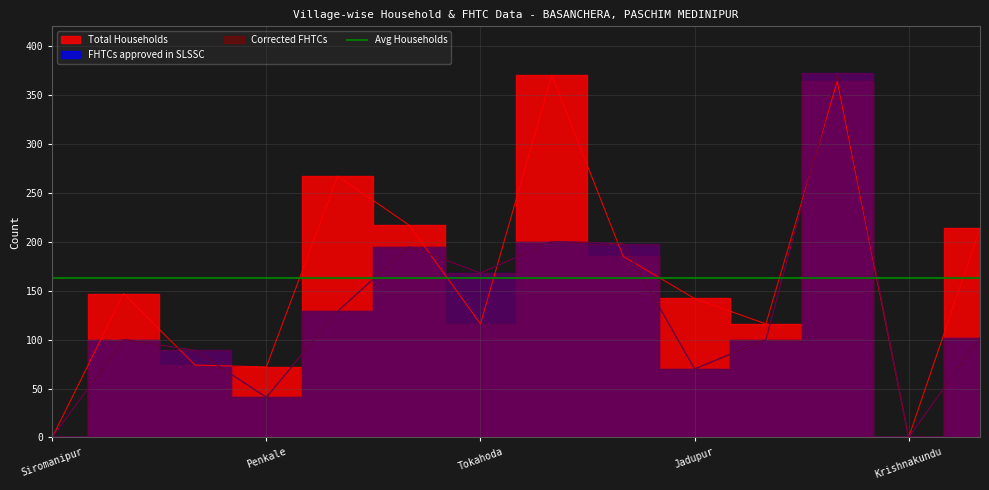

Rank the categories by Total Households value from highest to lowest.

Baikunthapur, Baraakna, Daumabari, Hrisingpur, Belgere, Narua, Bachka, Jadupur, Tokahoda, Chhotaakna, Baidyanathpur, Penkale, Siromanipur, Krishnakundu